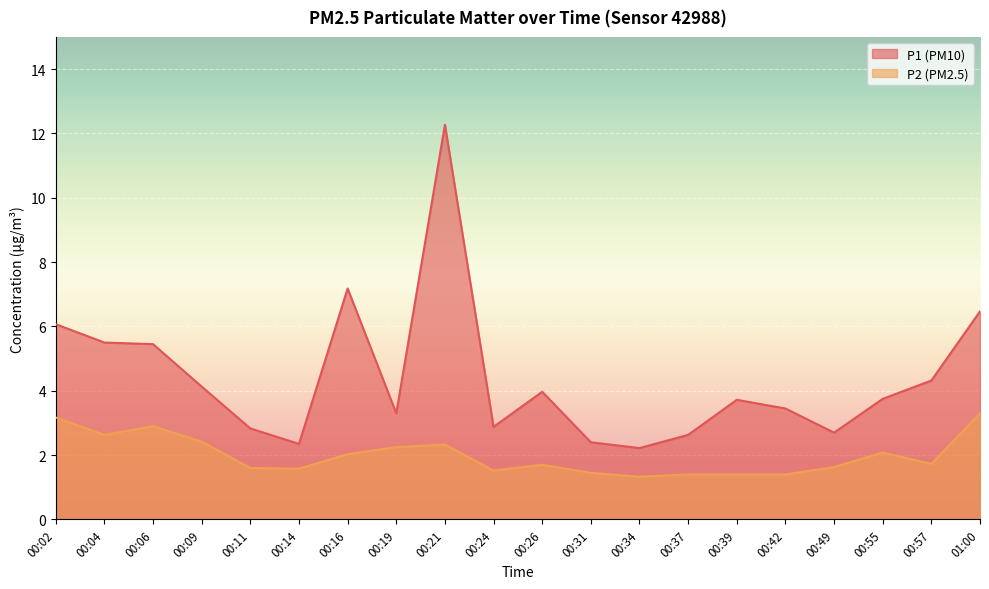

Reading left to right, what are all the values shown in this chart?

P1: 00:02=6.1	00:04=5.5	00:06=5.5	00:09=4.1	00:11=2.8	00:14=2.4	00:16=7.2	00:19=3.3	00:21=12.3	00:24=2.9	00:26=4.0	00:31=2.4	00:34=2.2	00:37=2.6	00:39=3.7	00:42=3.5	00:49=2.7	00:55=3.8	00:57=4.3	01:00=6.5
P2: 00:02=3.2	00:04=2.6	00:06=2.9	00:09=2.4	00:11=1.6	00:14=1.6	00:16=2.0	00:19=2.2	00:21=2.3	00:24=1.5	00:26=1.7	00:31=1.4	00:34=1.3	00:37=1.4	00:39=1.4	00:42=1.4	00:49=1.6	00:55=2.1	00:57=1.7	01:00=3.3